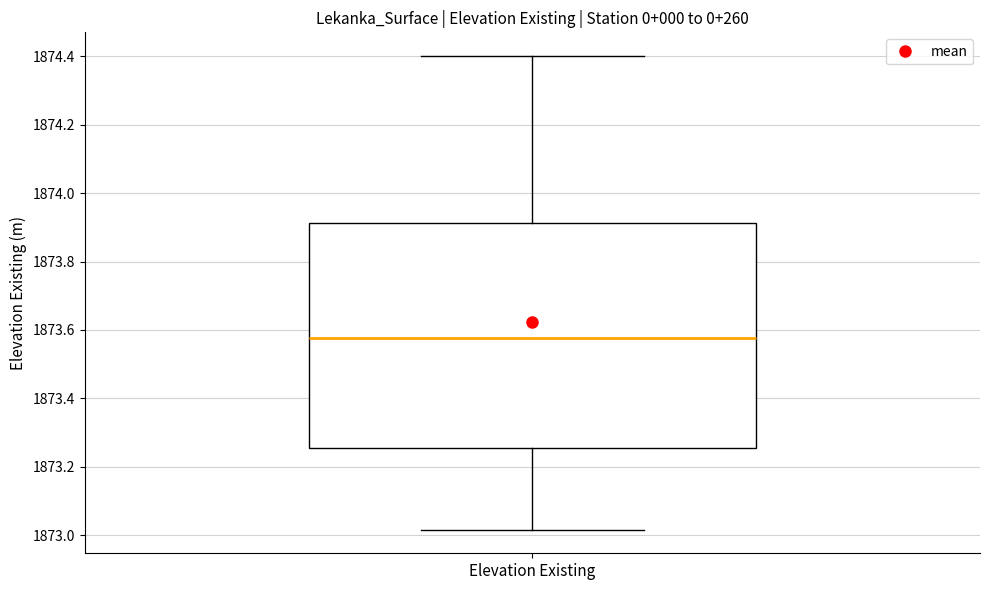

Where is the lower edge of the box for Elevation Existing on the y-axis? The values are not printed on the chart, so give them approximately, as read against the axis.

1873.26